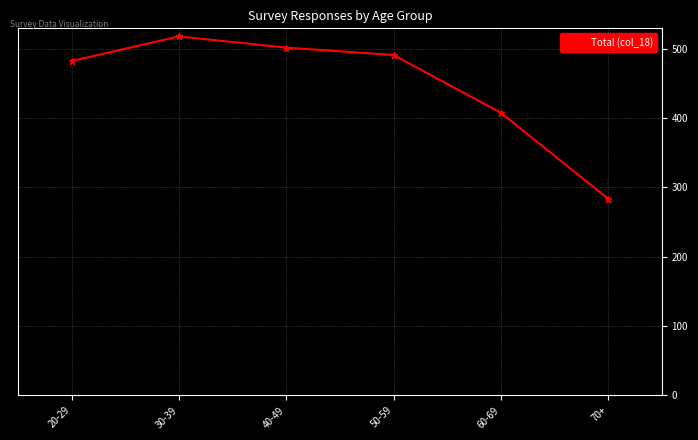

List the labels in order of value, largest first.

30-39, 40-49, 50-59, 20-29, 60-69, 70+